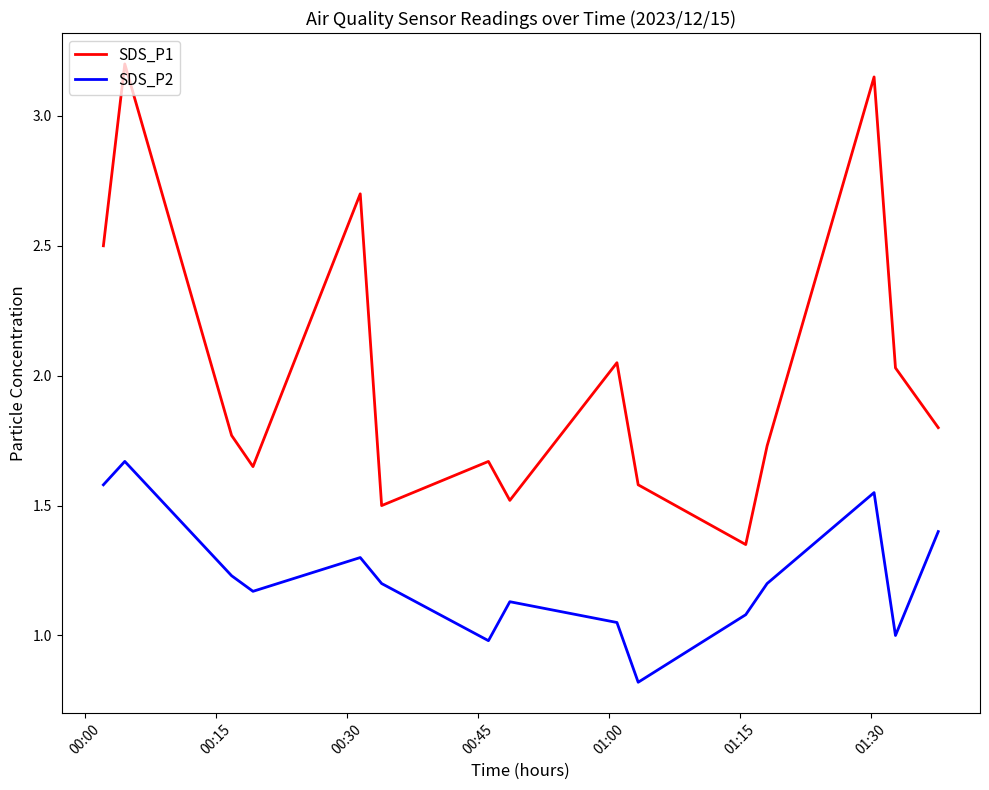

At how many categories does at least one series exceed 2?

6